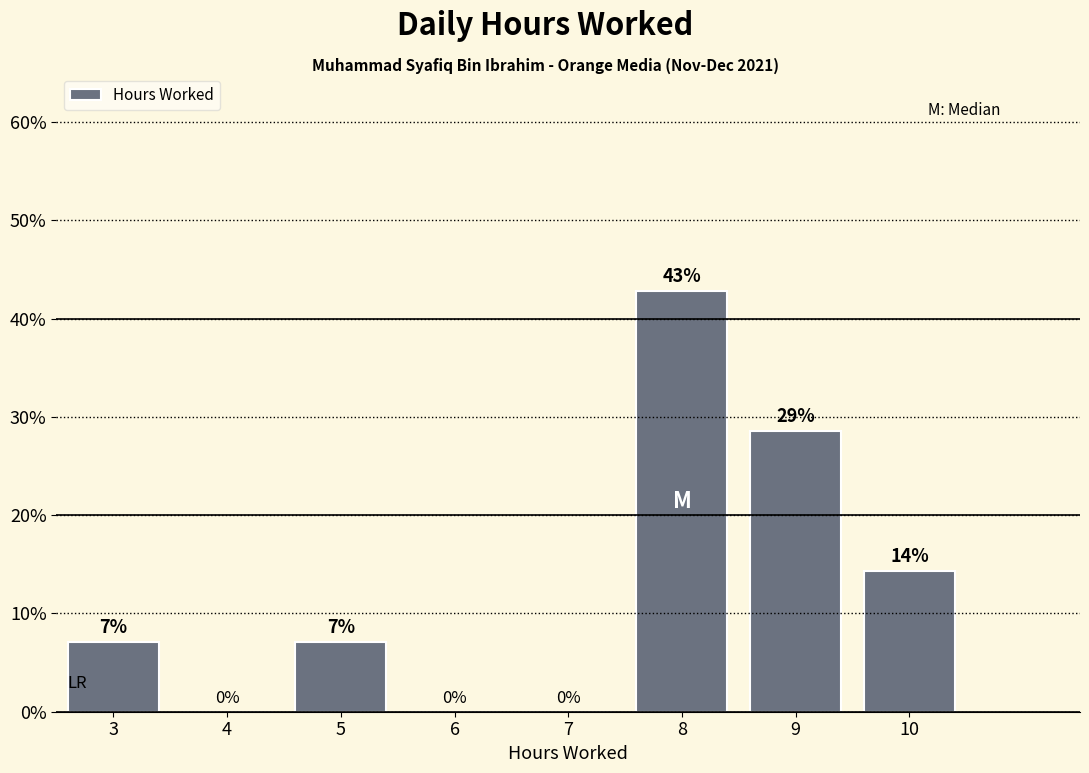

The value at 4 is 0.0. True or false?

True